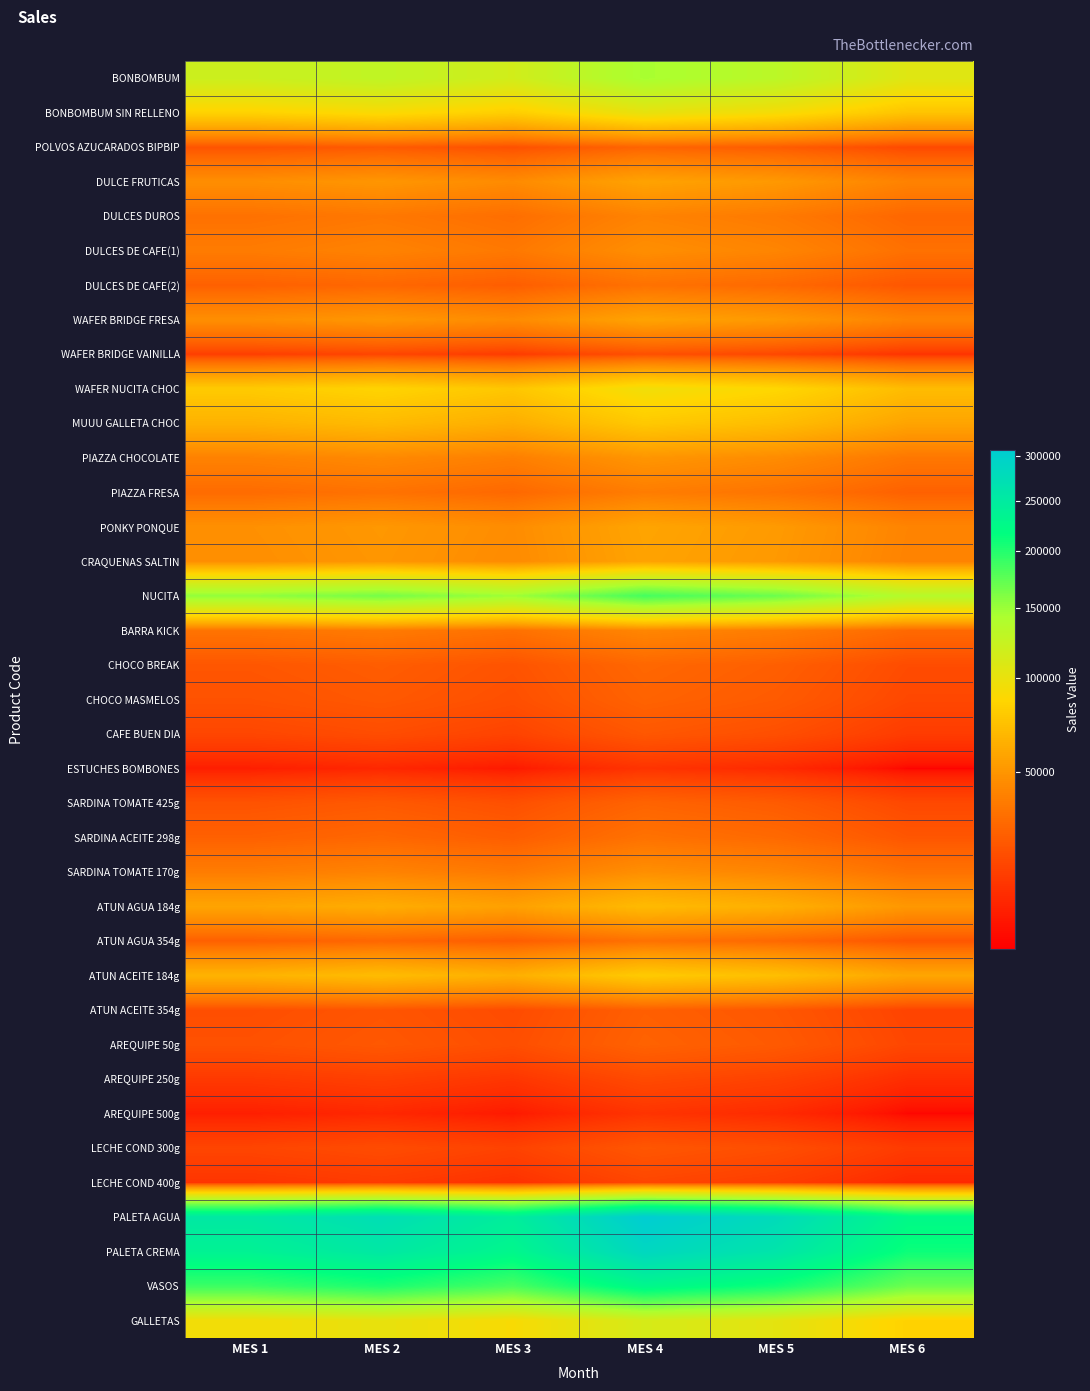

At which category is the sum across all series the highest?

MES 4